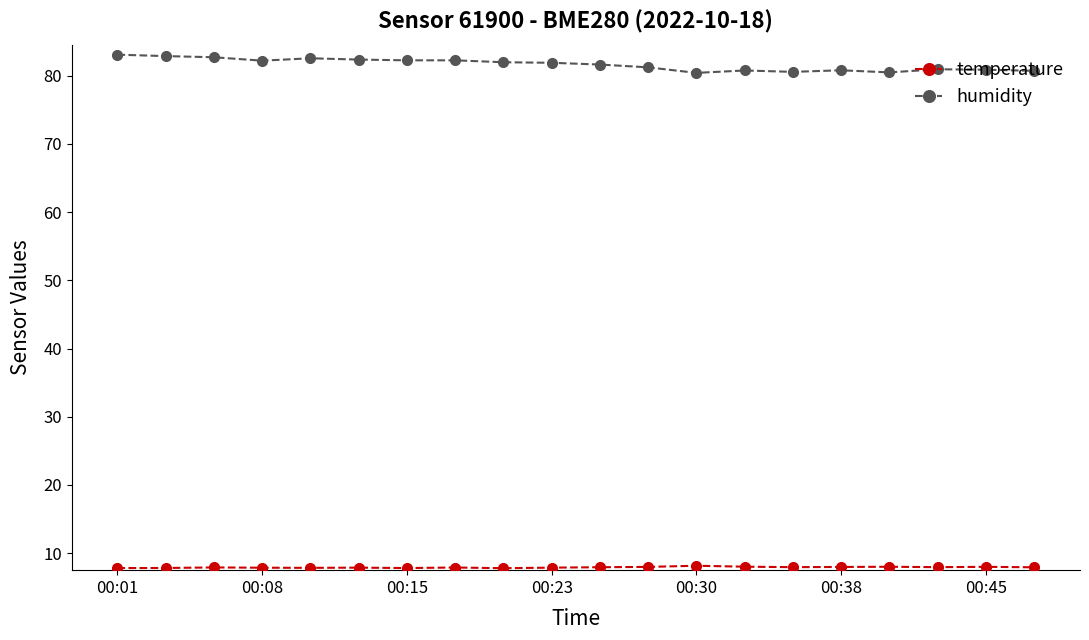

Which series has the largest range (max minus min)?

humidity